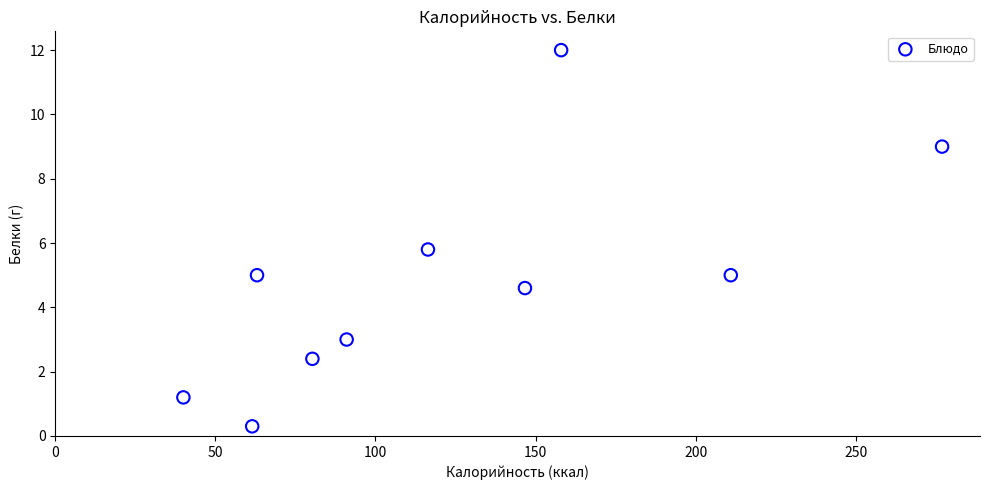

What is the average X value?

124.5